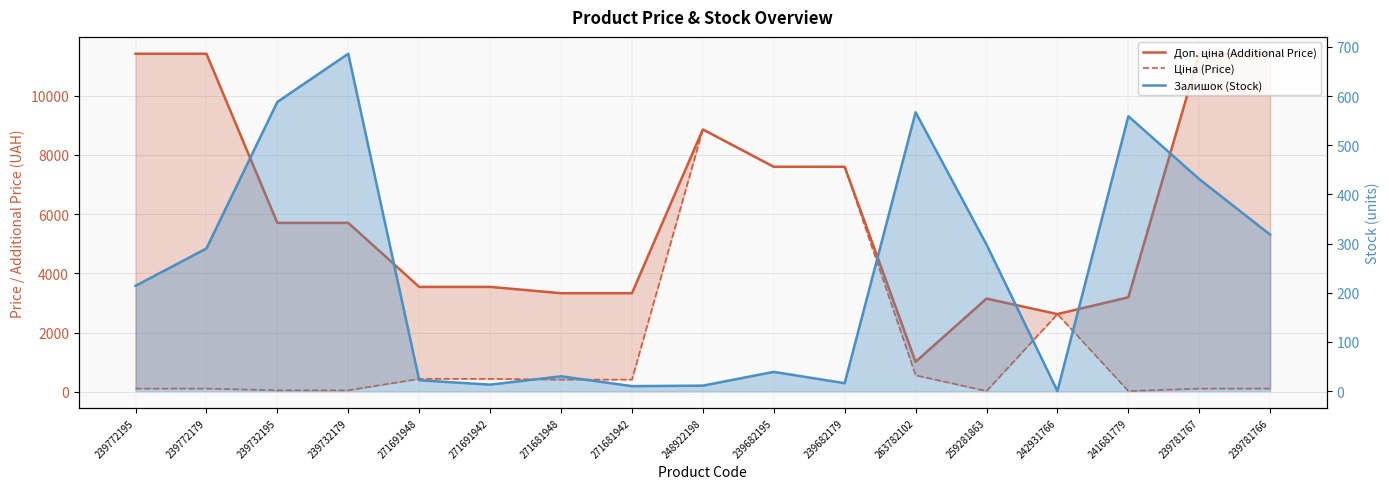

What is the difference between the second highest and second lowest values in the Залишок (Stock) series?

578.0